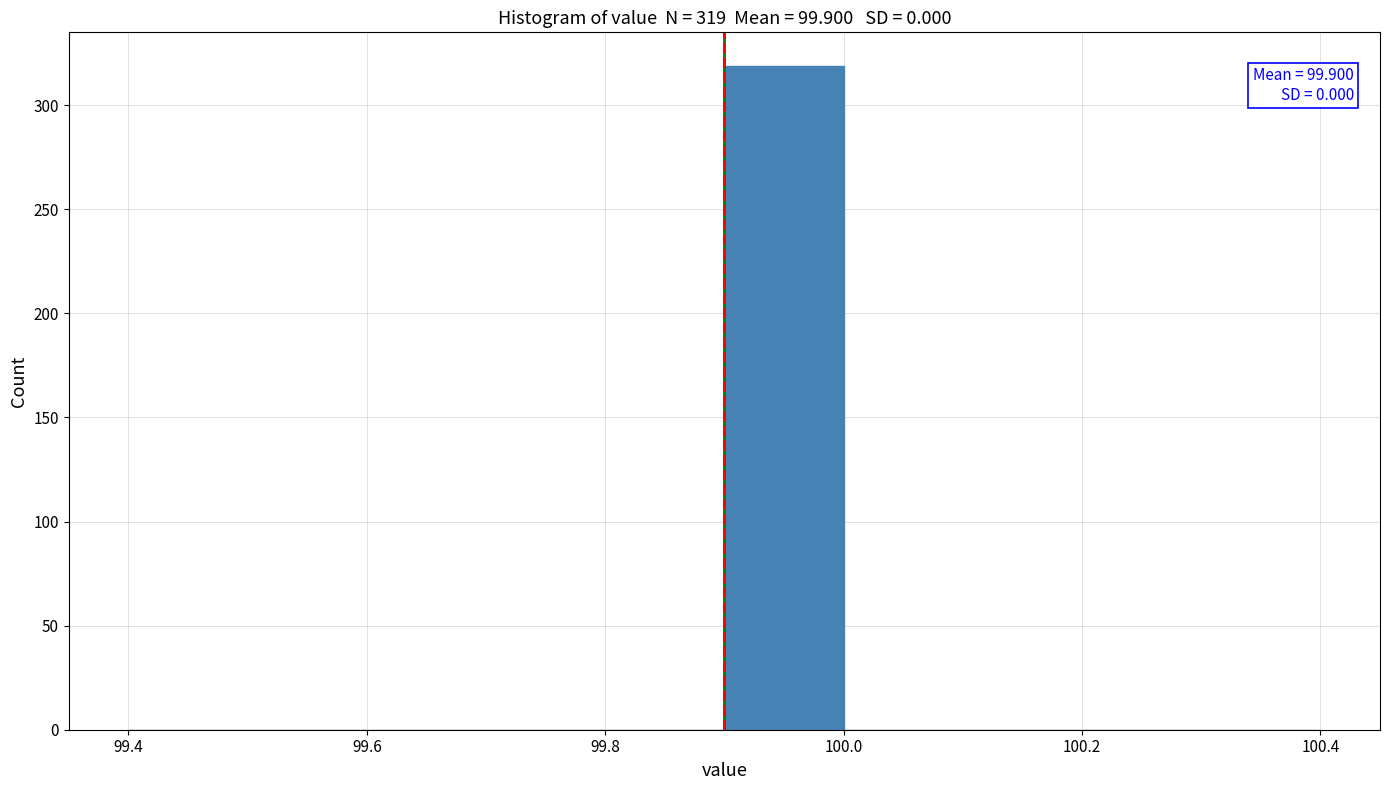

Which range on the x-axis has the tallest bar?

99.9 to 100.0